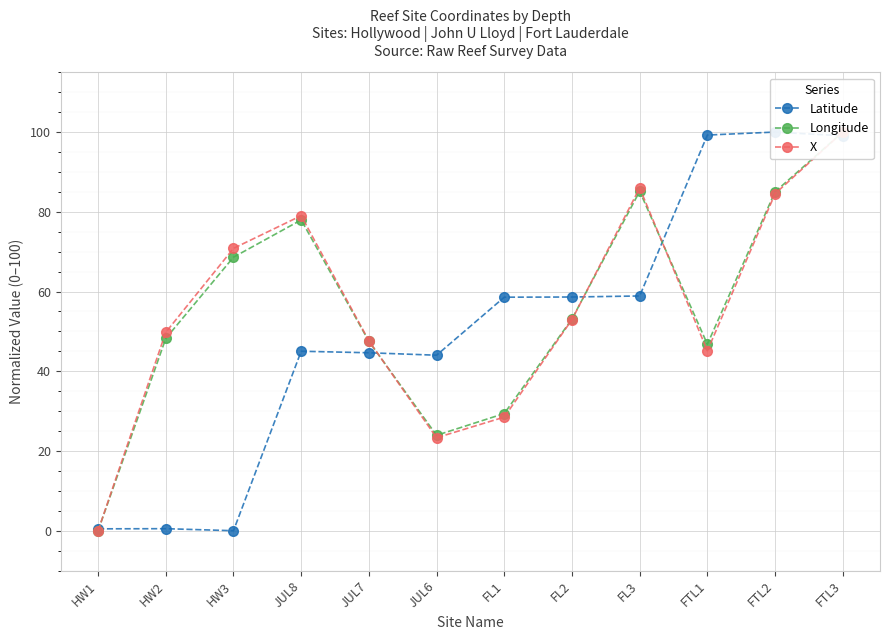

How many data points in Latitude are above 58?

6